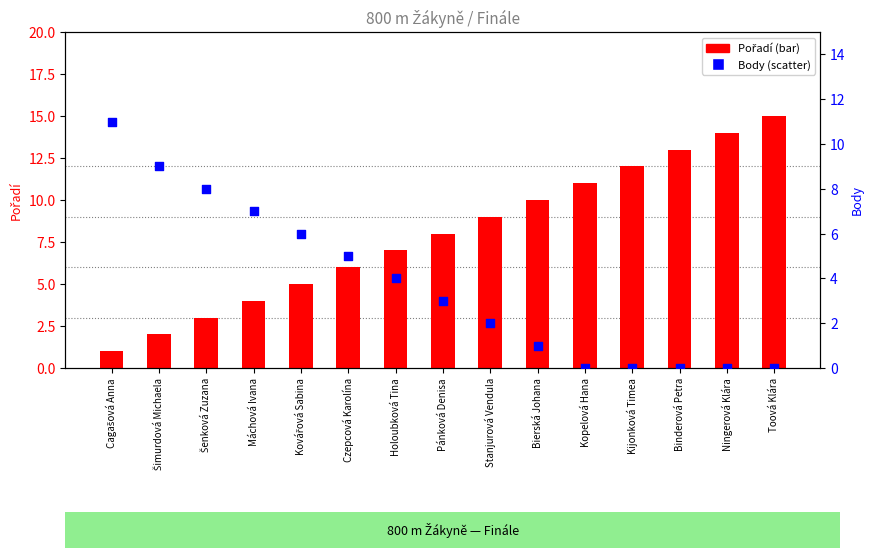

Is the value of Body at Holoubková Tina greater than the value of Pořadí at Kovářová Sabina?

No